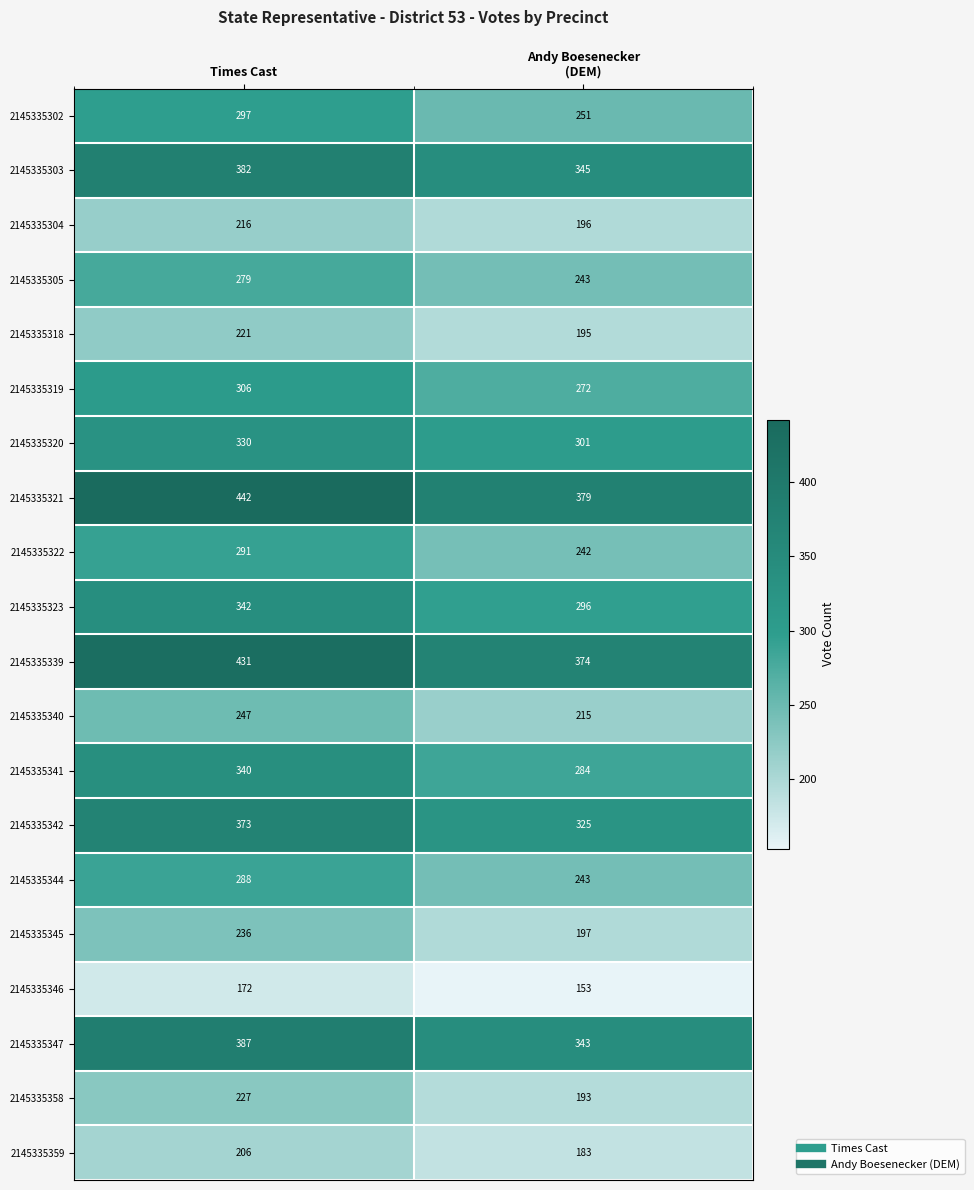

What is the minimum value shown in the chart?

153